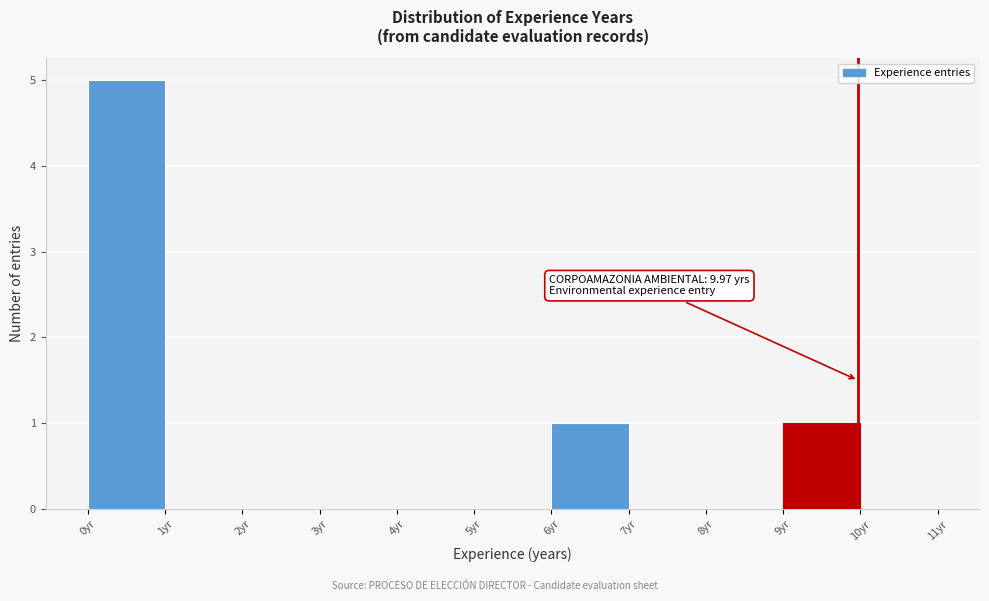

Which range on the x-axis has the tallest bar?

0 to 1